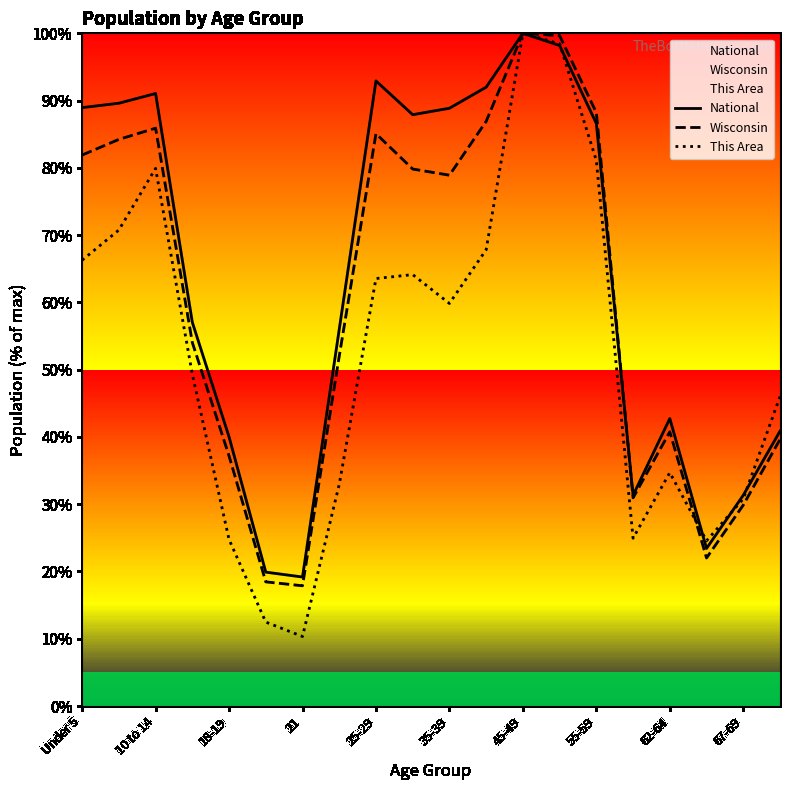

What is the minimum value shown in the chart?

10.3